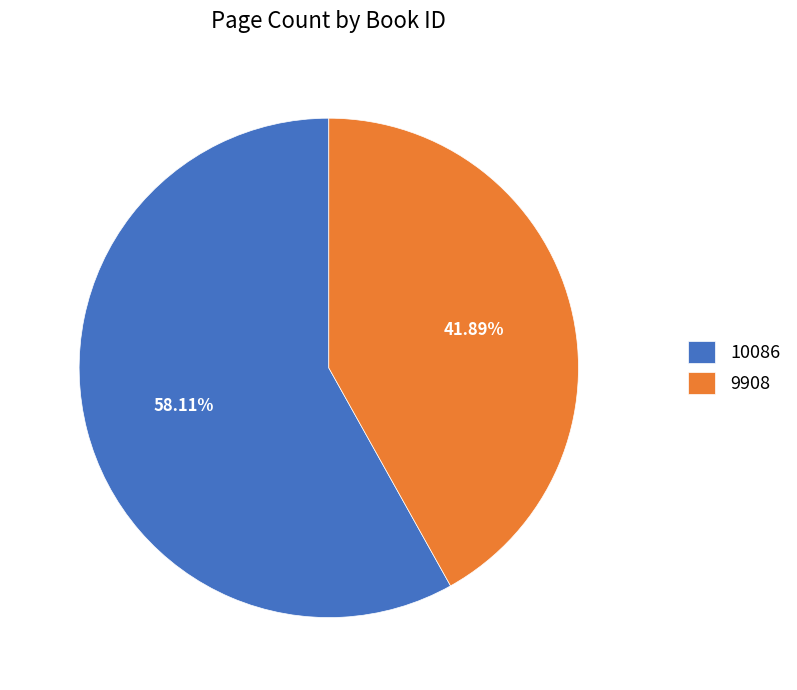

Which slice is the largest?

10086